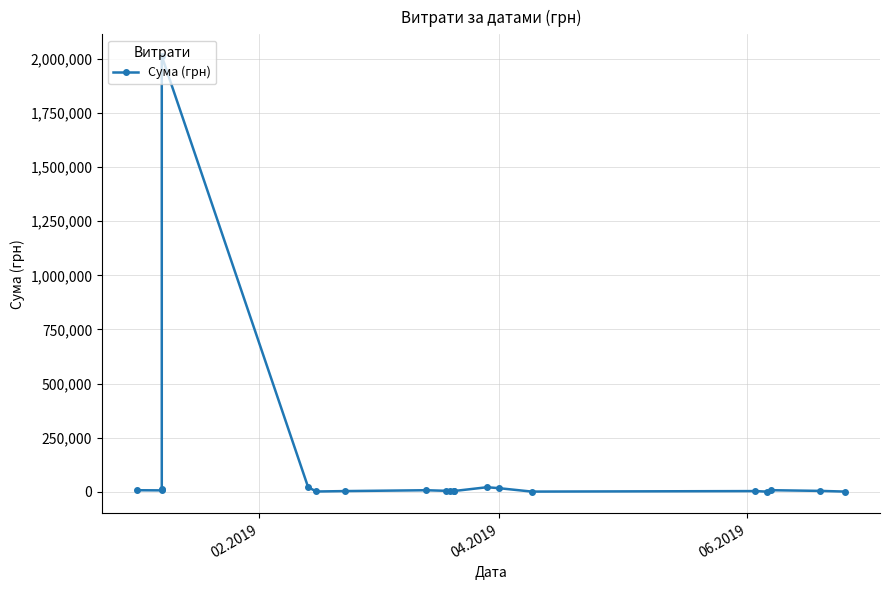

How many data points does each series have?

20